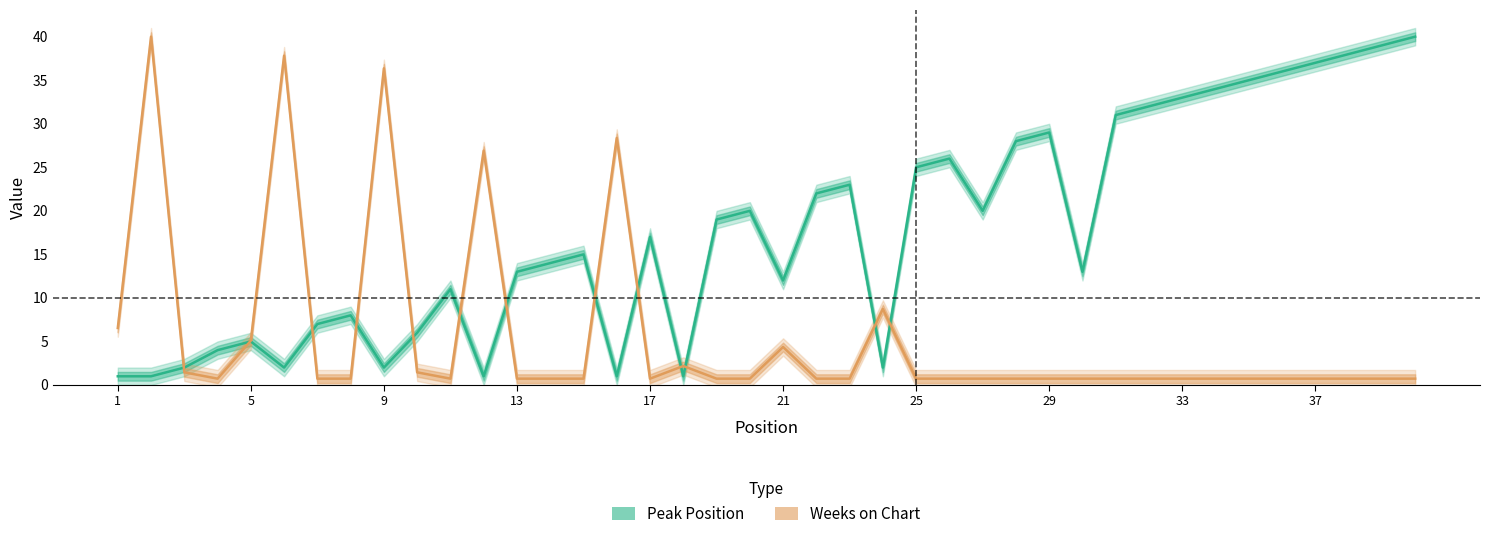

At how many categories does at least one series exceed 38?

3